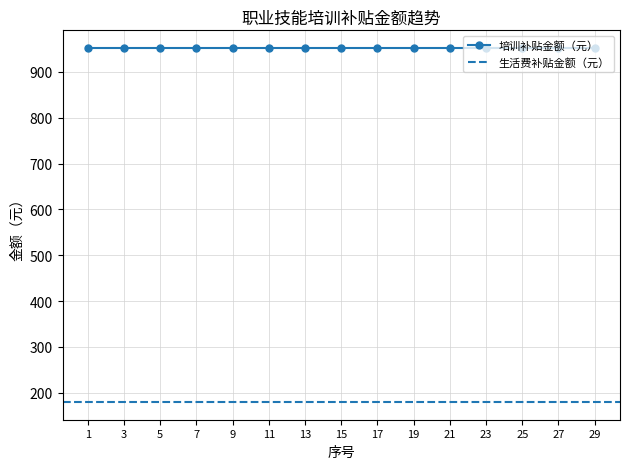

True or false: 培训补贴金额（元） and 生活费补贴金额（元） cross at least once.

False